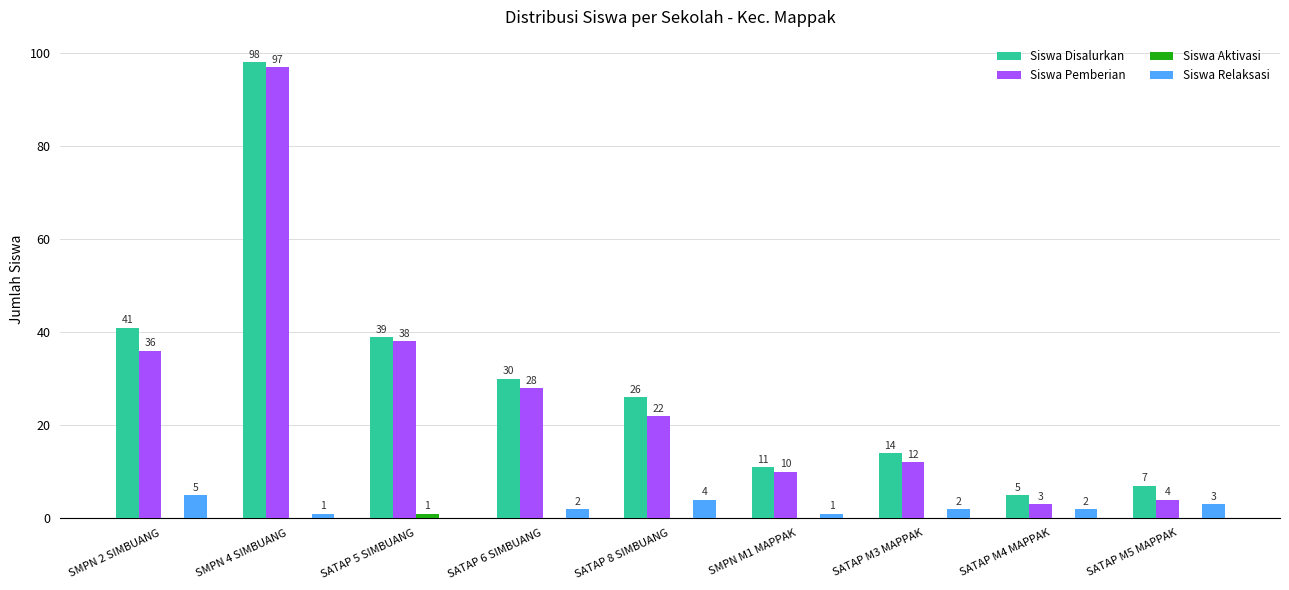

At which category is the sum across all series the highest?

SMPN 4 SIMBUANG